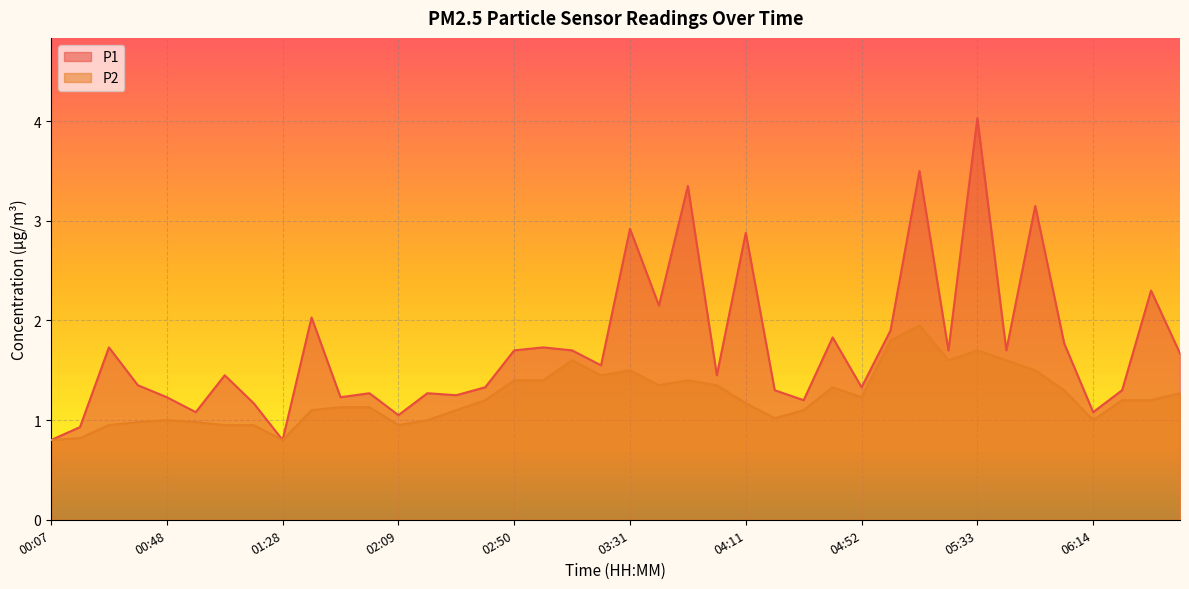

At how many categories does at least one series exceed 3?

4